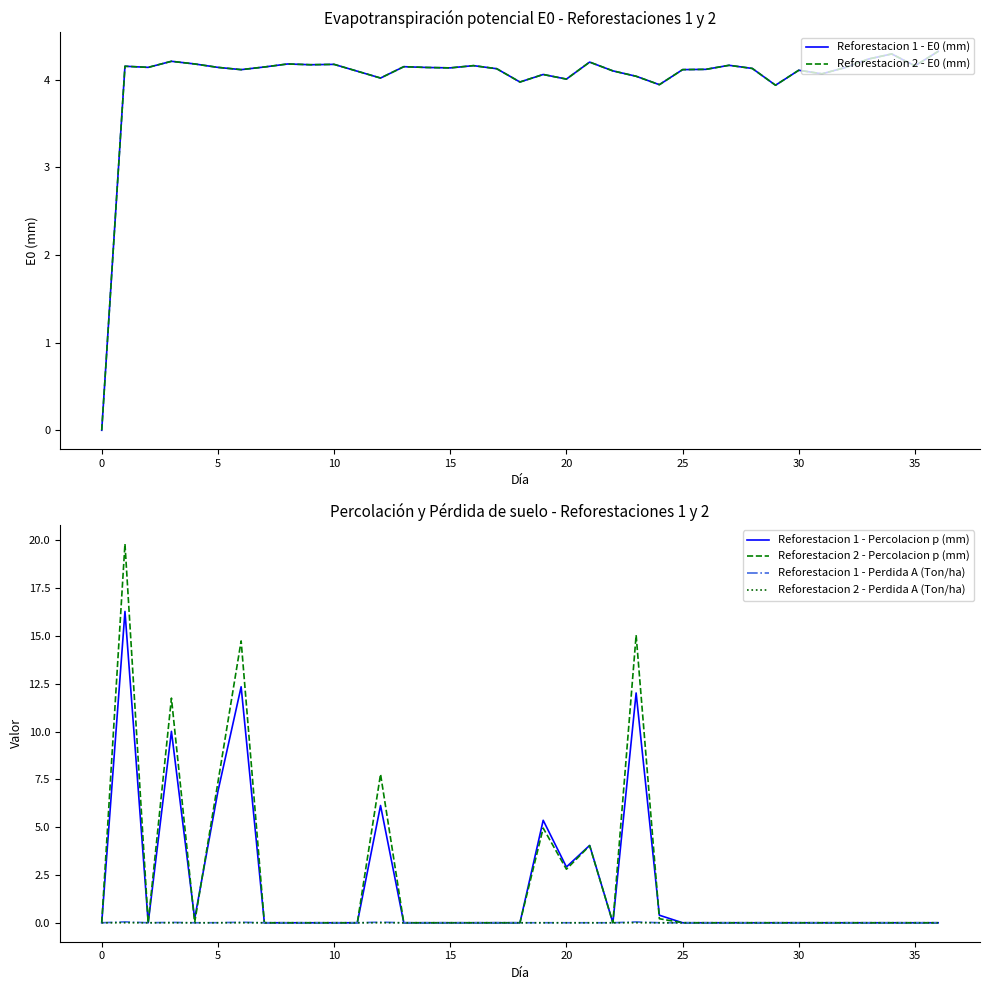

The value of Reforestacion 1 - Percolacion p (mm) at 25 is 0.0. True or false?

True